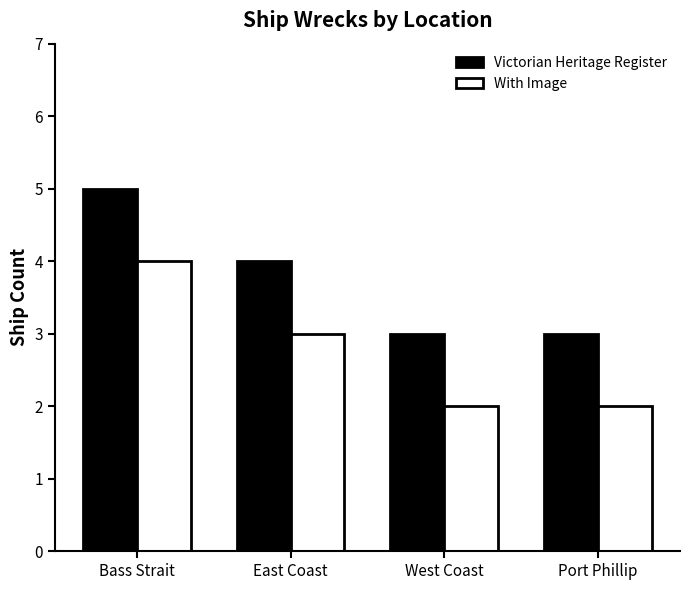

Which category has the highest value in the With Image series?

Bass Strait